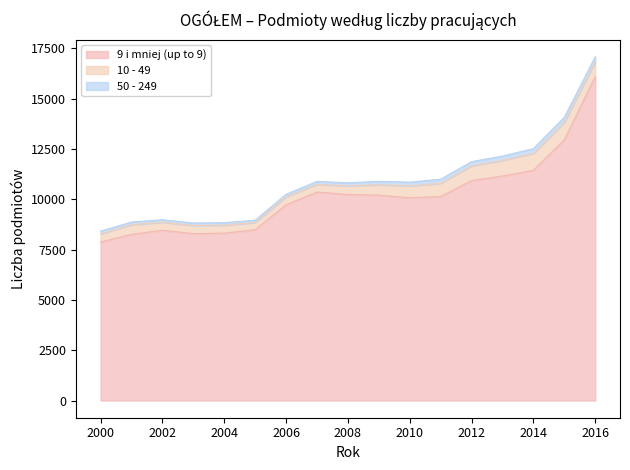

What is the minimum value shown in the chart?

108